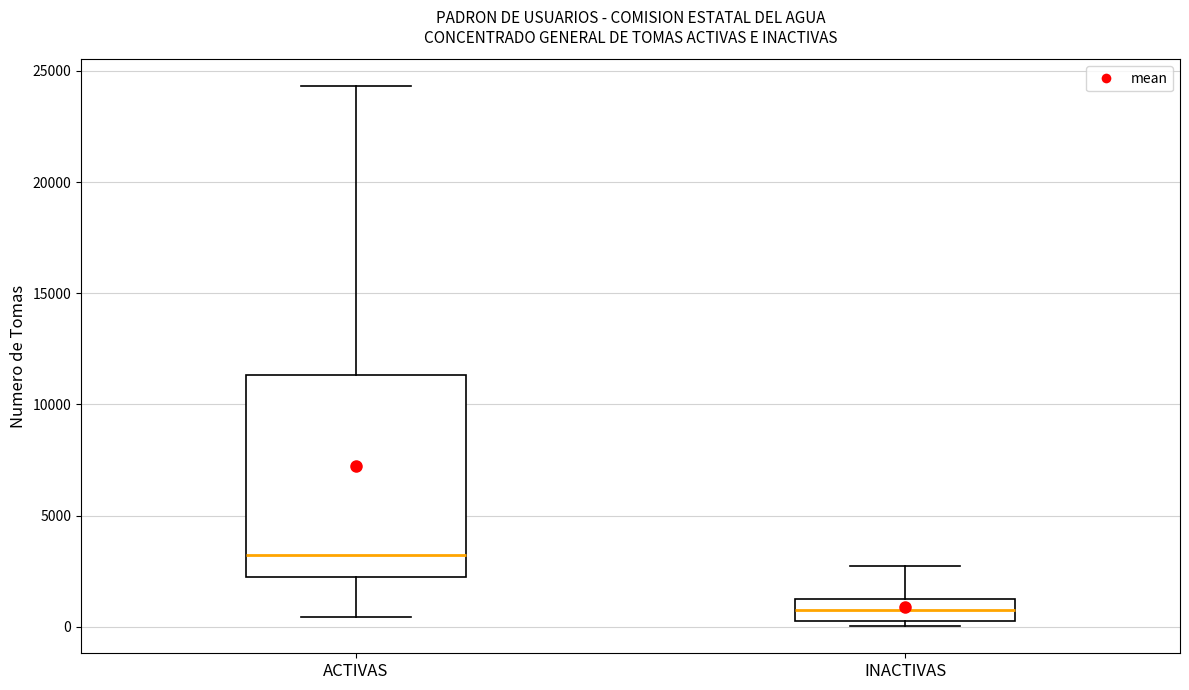

Reading left to right, read every box against the y-axis: the position of its median line, the range the box covers, and the ends of its whiskers. The values are not printed on the chart, so give them approximately, as read against the axis.

ACTIVAS: median 3000, box 2000 to 11500, whiskers 500 to 24500
INACTIVAS: median 1000, box 0 to 1500, whiskers 0 (just below the box's lower edge) to 2500